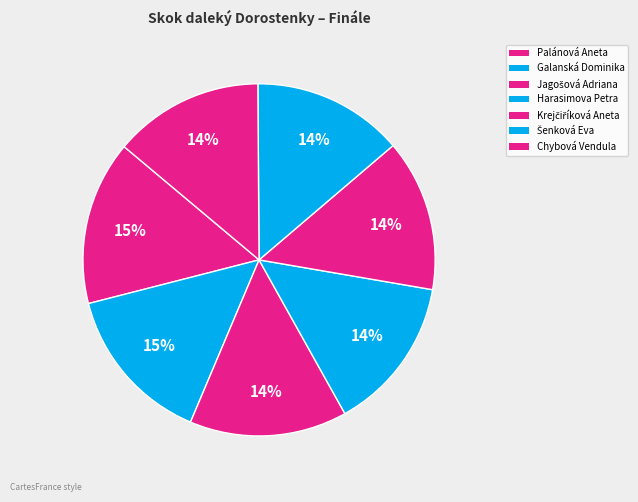

True or false: Palánová Aneta accounts for 15% of the total.

True